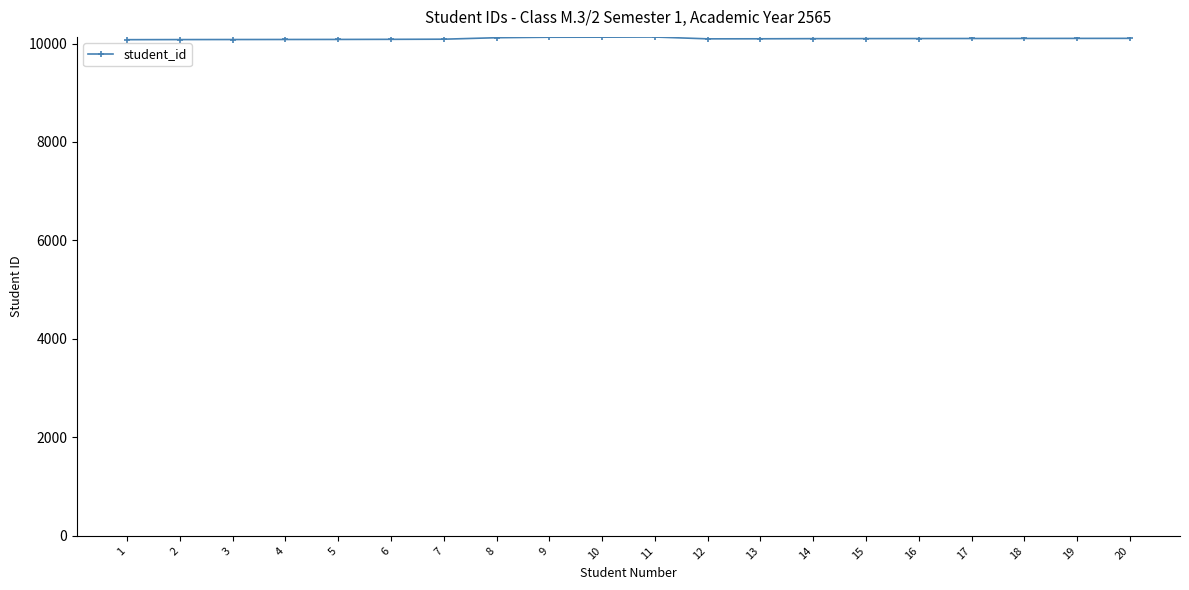

The value at 5 is 2833. True or false?

False